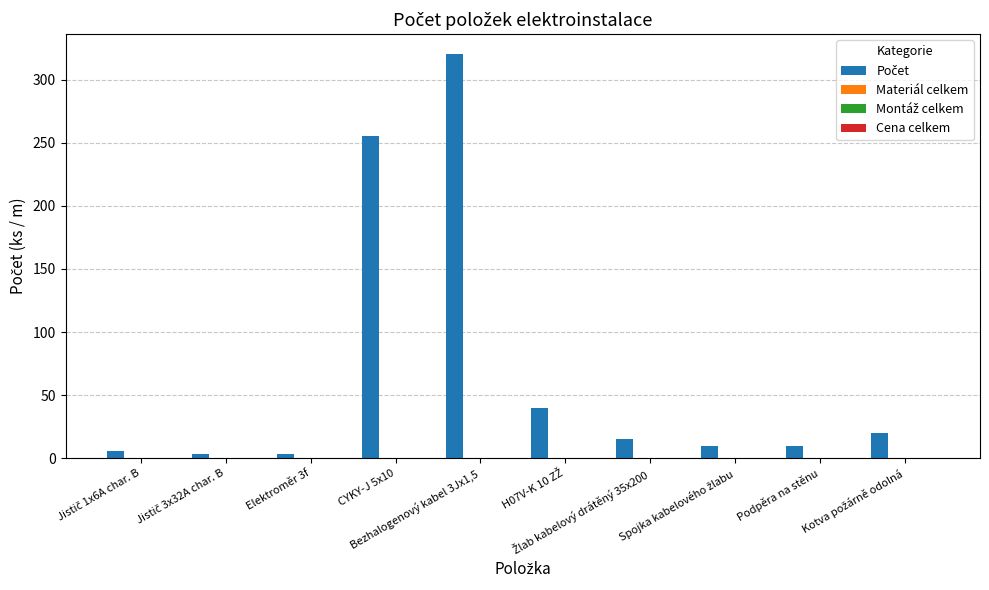

What is the maximum value shown in the chart?

320